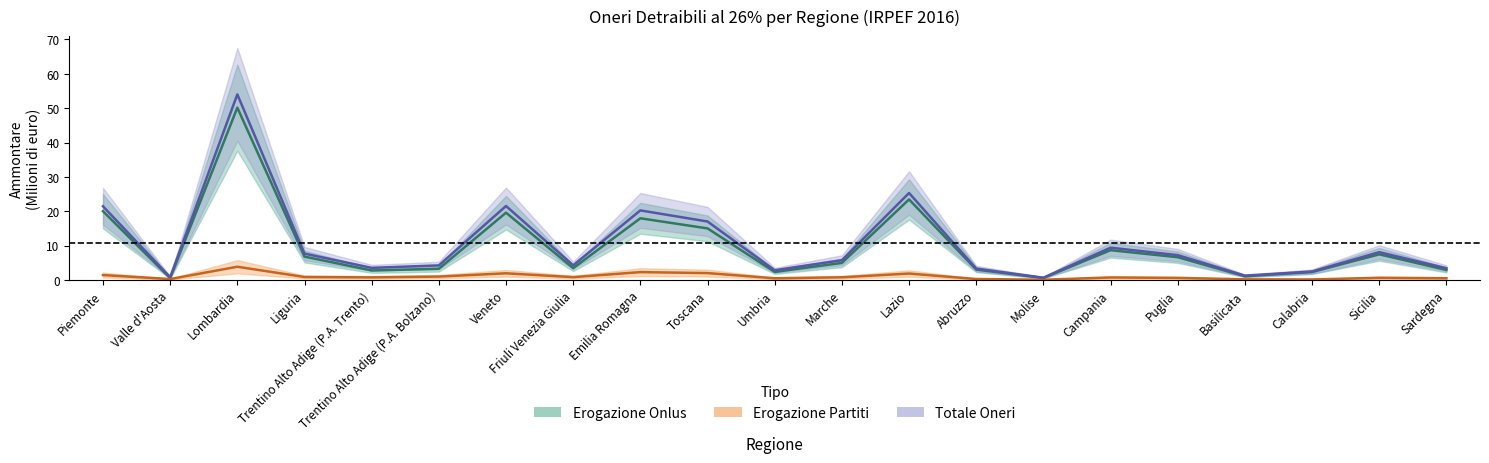

How many interior local valleys does the Totale Oneri - Ammontare series have?

6